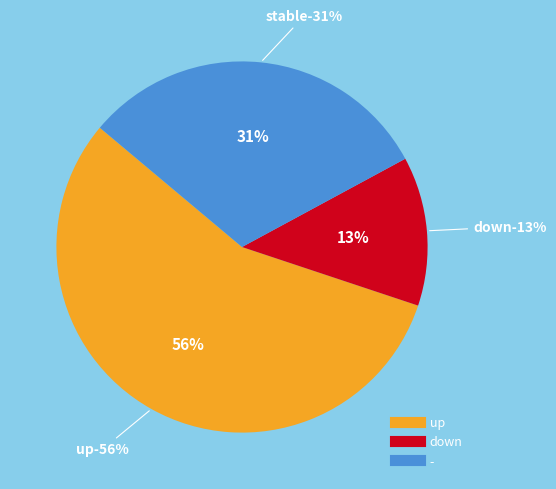

What percentage is the - slice, to the nearest percent?

31%